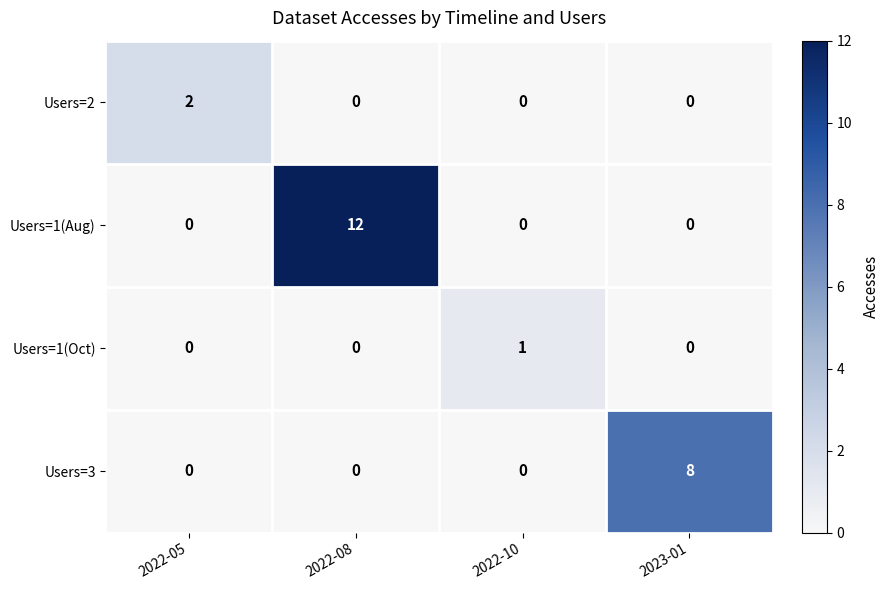

Is it true that Users=1(Aug) equals -7 at 2022-05?

False